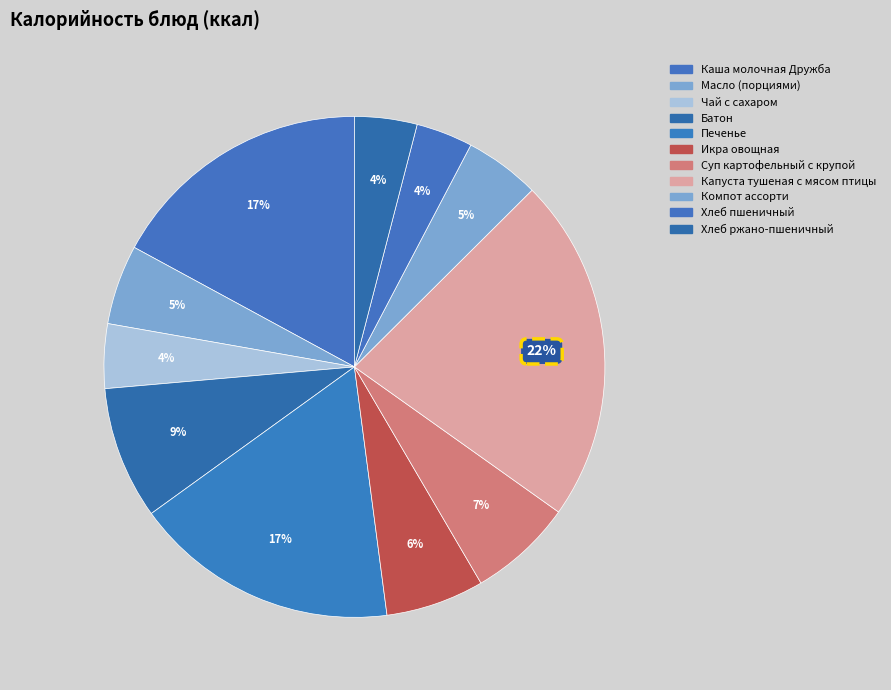

How many slices are in this pie chart?

11